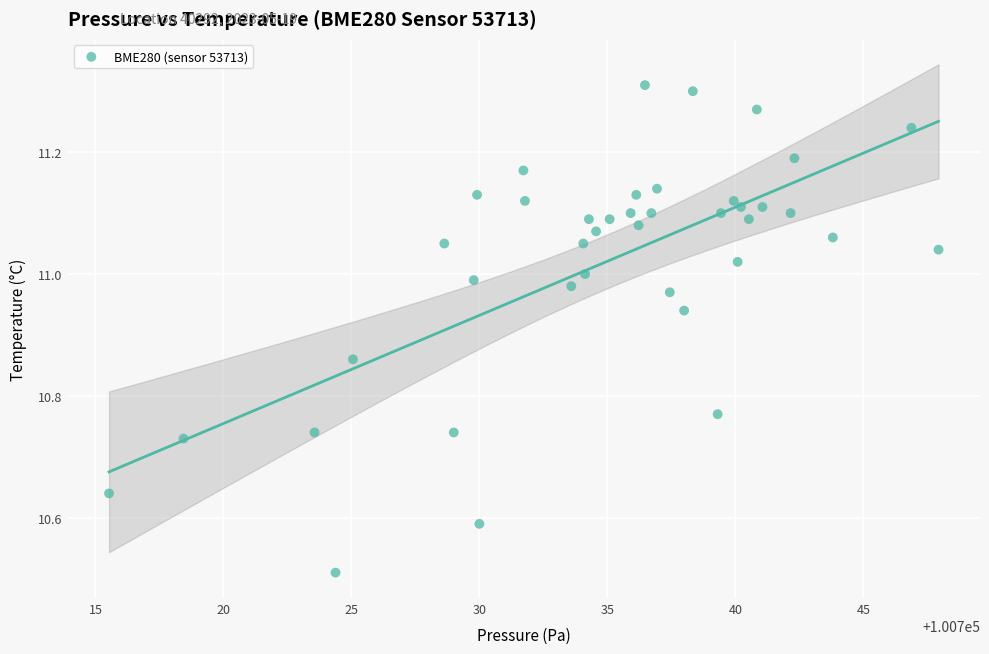

What is the range of Y values (max minus min)?

0.8